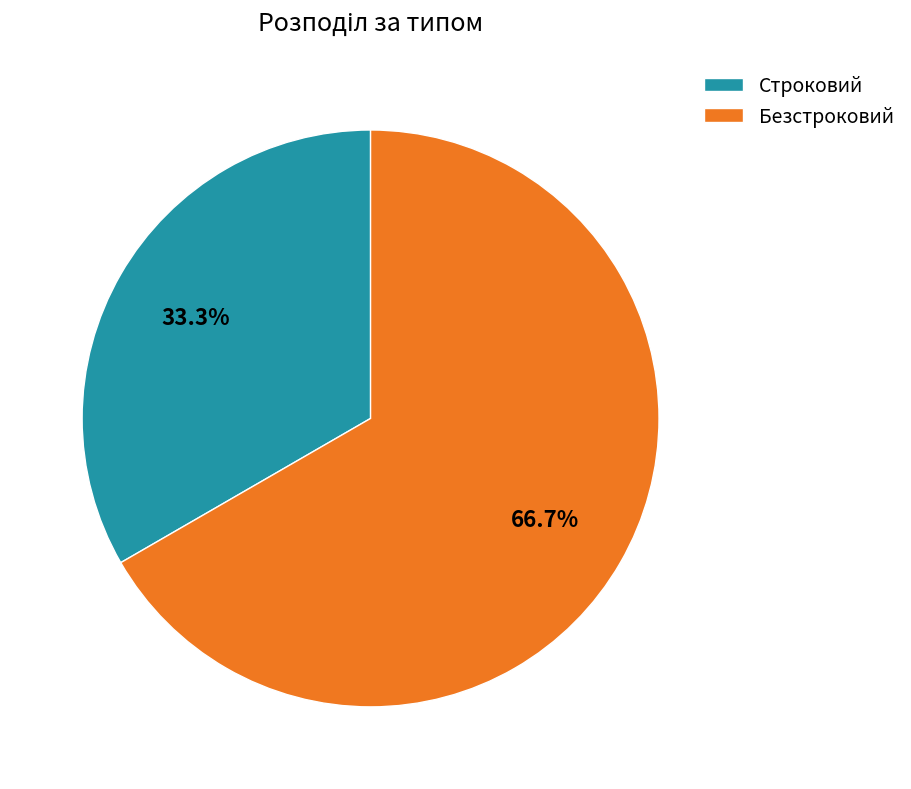

To the nearest percent, what is the average slice percentage?

50%